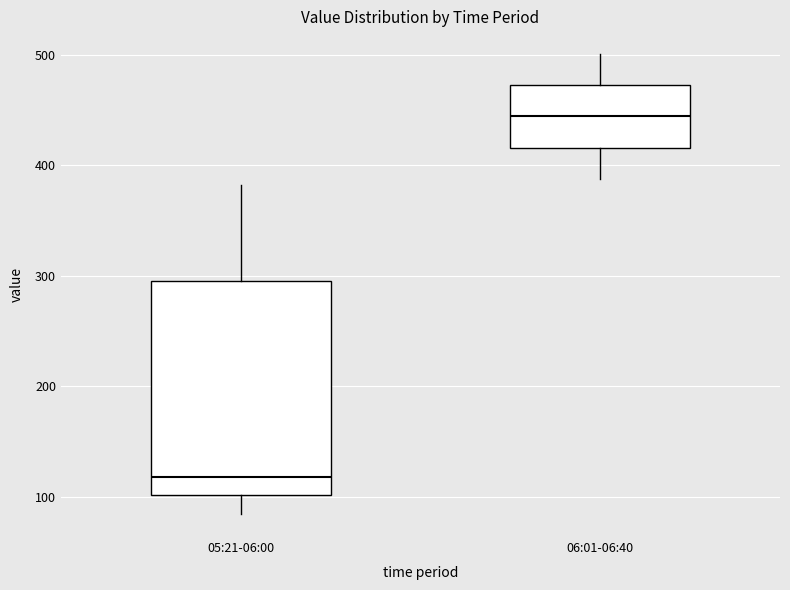

Reading left to right, transcribe this box plot: for each box, give where its median line is, the range the box spans, and where its two whiskers end, as read against the y-axis. The values are not printed on the chart, so give them approximately, as read against the axis.

05:21-06:00: median 120, box 100 to 300, whiskers 80 to 380
06:01-06:40: median 440, box 420 to 470, whiskers 390 to 500